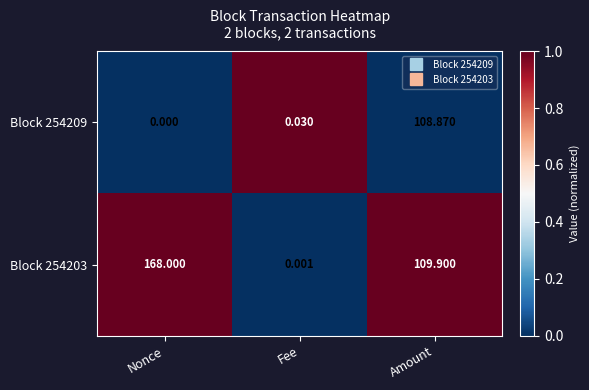

At which category does the chart reach its peak across all series?

Nonce